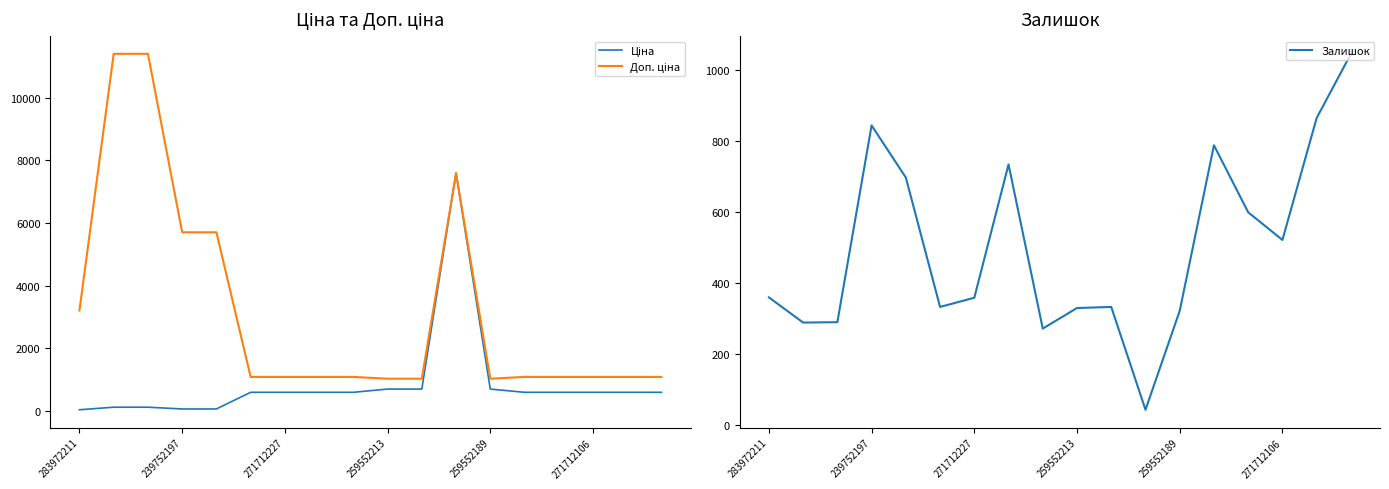

Which series has the widest spread of values?

Доп. ціна